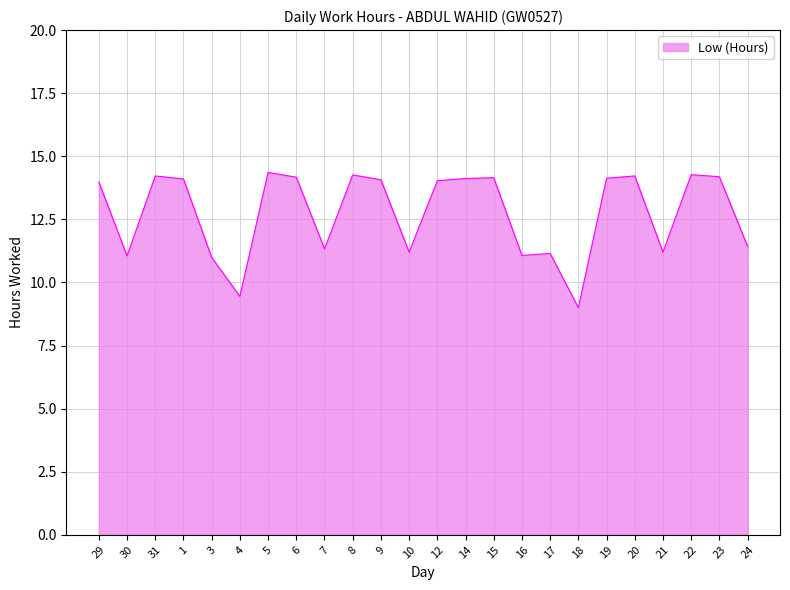

Where is the first local minimum?

30